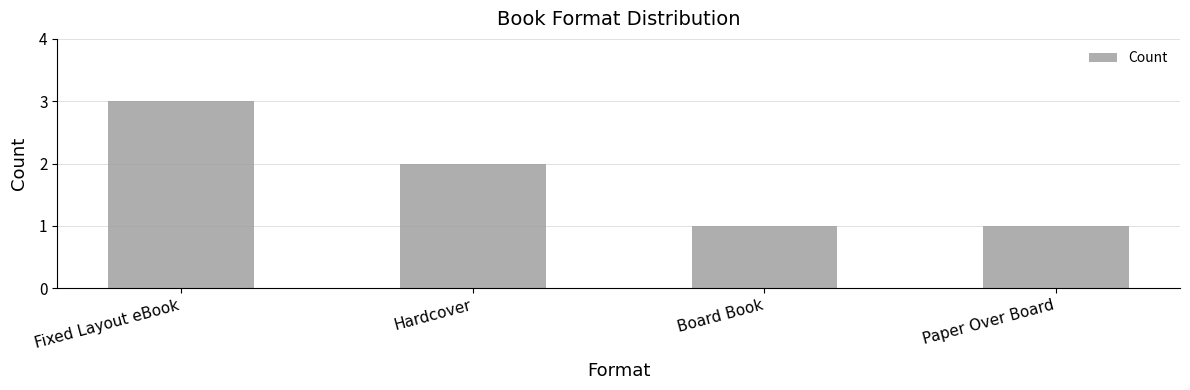

What is the difference between the values at Fixed Layout eBook and Board Book?

2